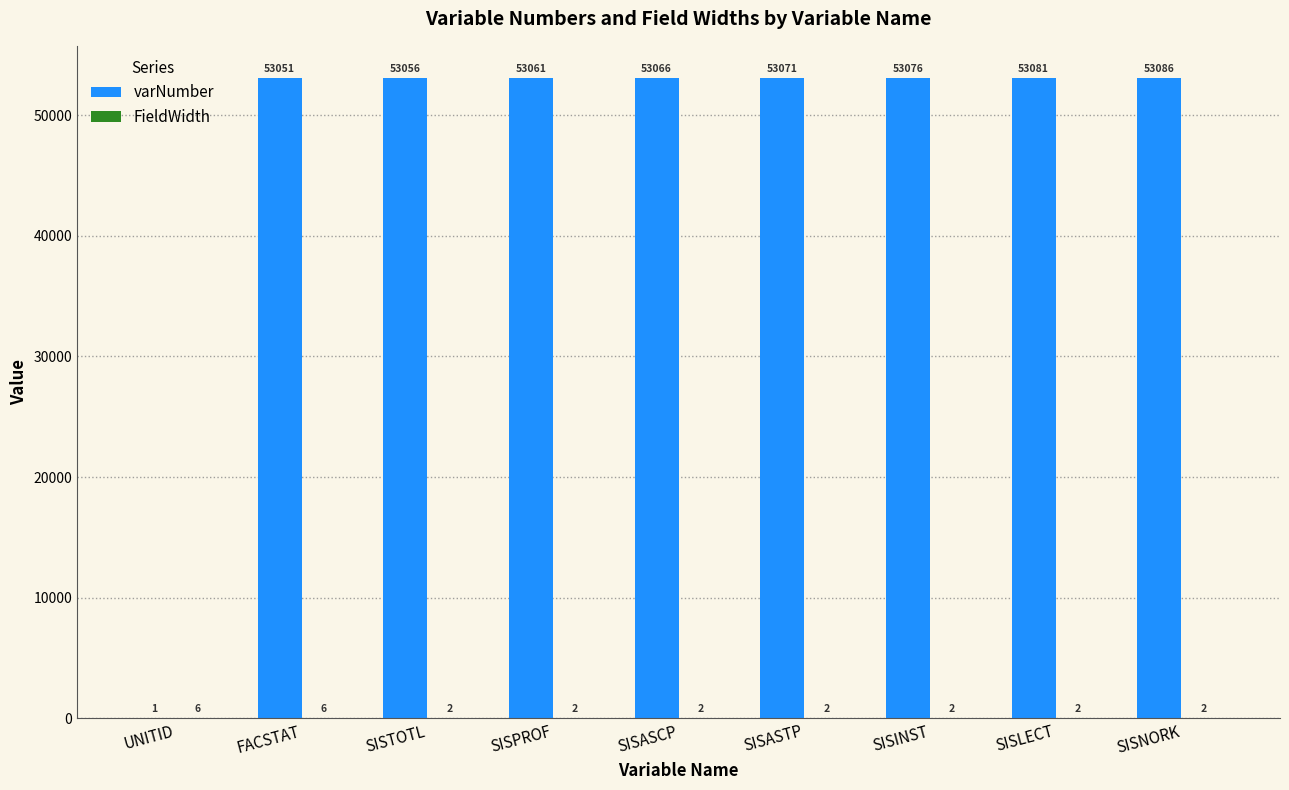

At which category is the sum across all series the highest?

SISNORK